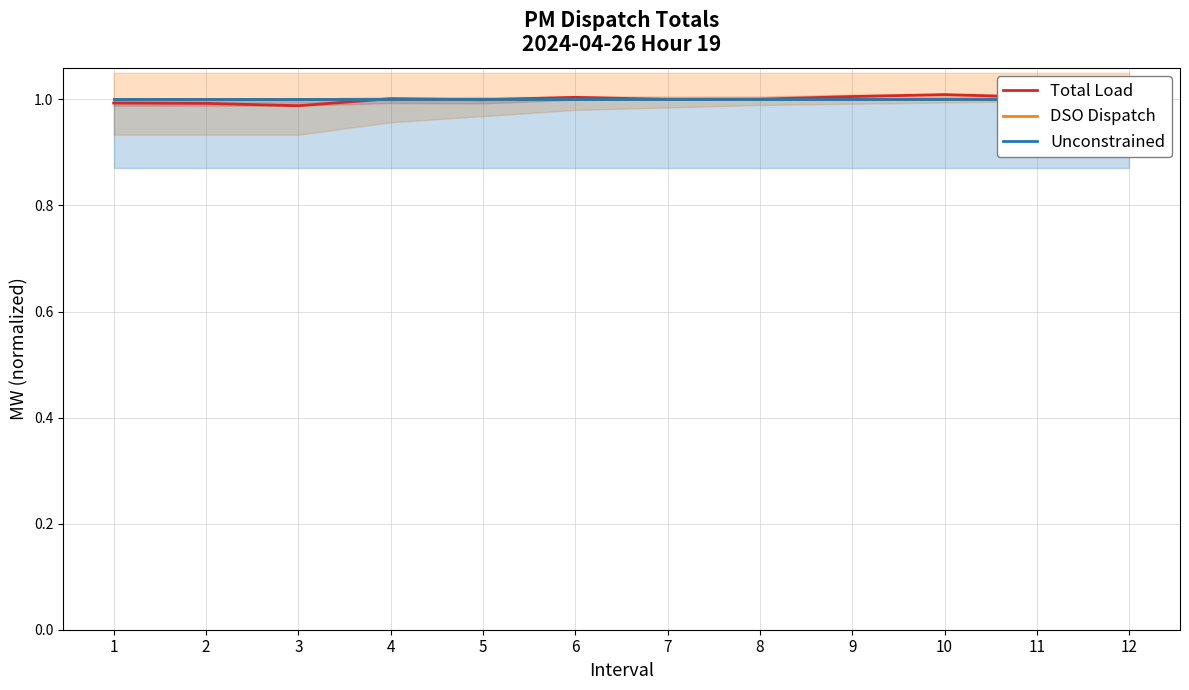

What is the minimum value for Total Load?

1.0